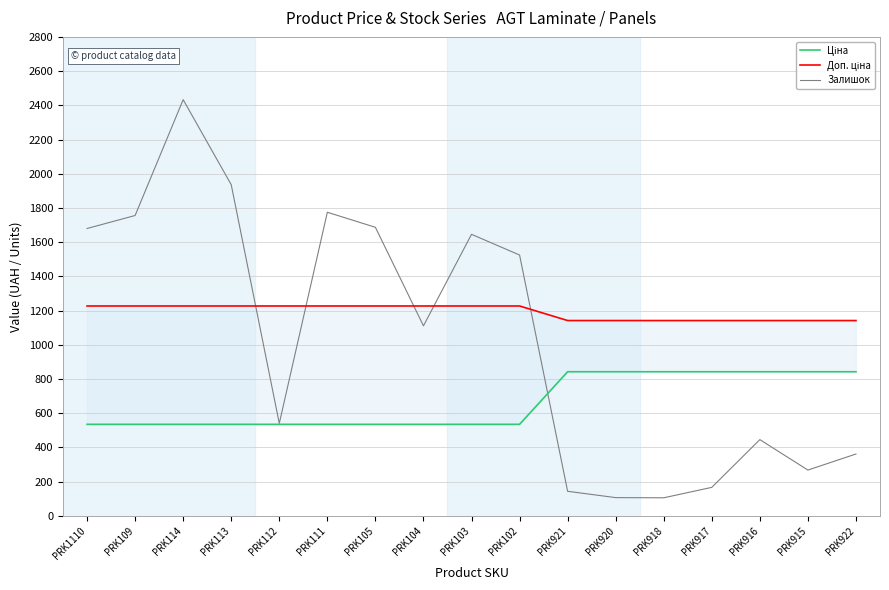

Which label corresponds to the largest value in the chart?

PRK114